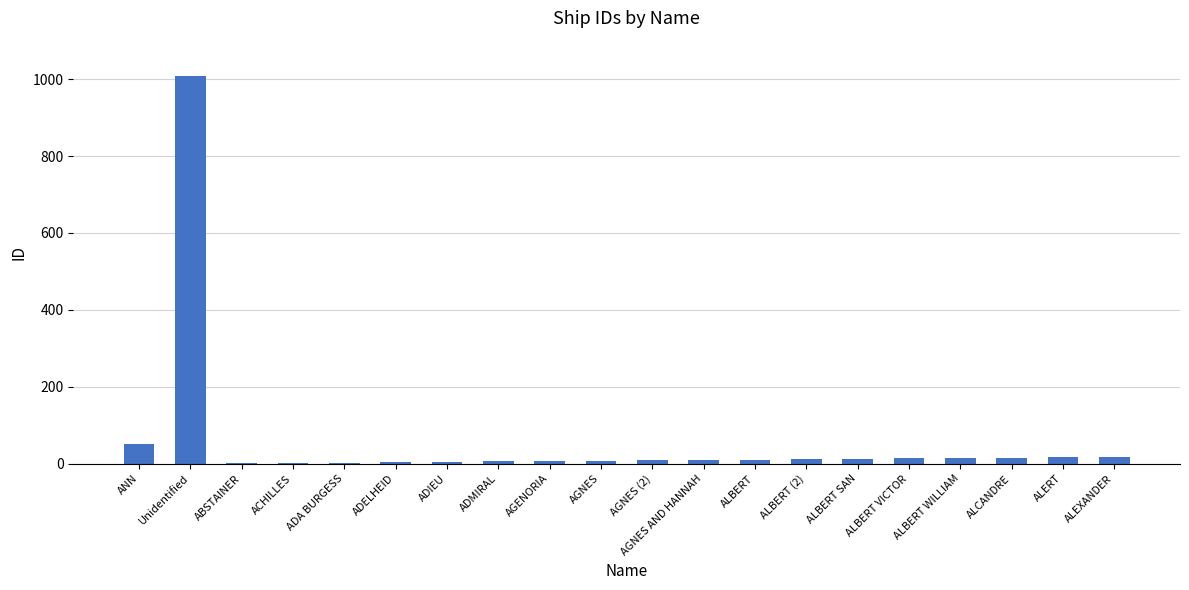

Where is the data nearest to the value 505?

ANN